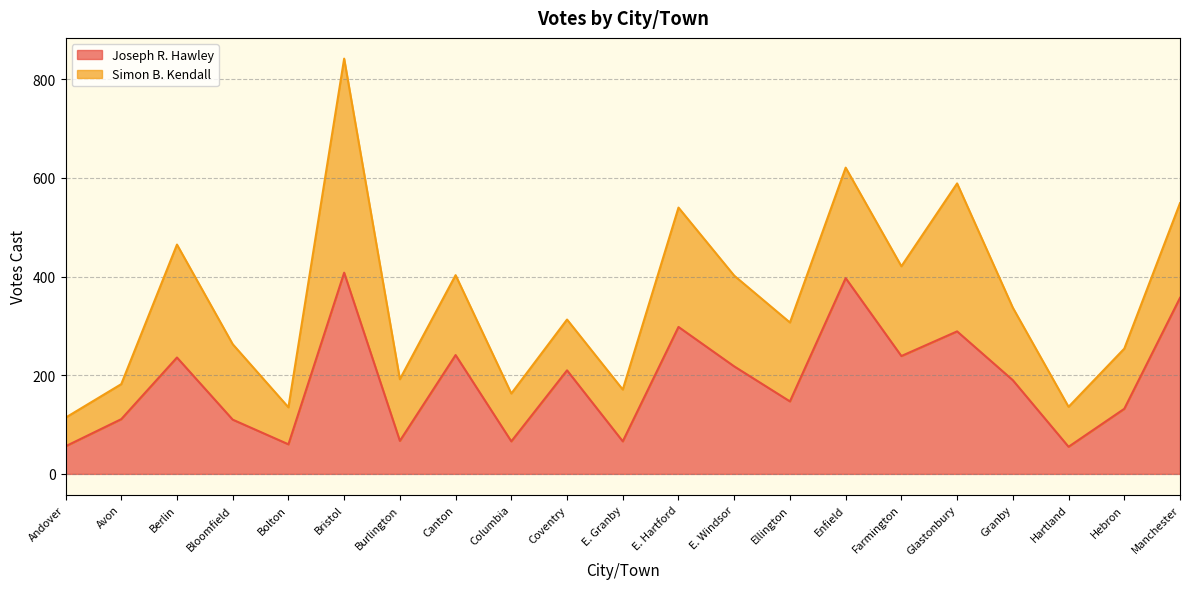

Rank the categories by value from lowest to highest.

Hartland, Andover, Bolton, Columbia, E. Granby, Burlington, Bloomfield, Avon, Hebron, Ellington, Granby, Coventry, E. Windsor, Berlin, Farmington, Canton, Glastonbury, E. Hartford, Manchester, Enfield, Bristol